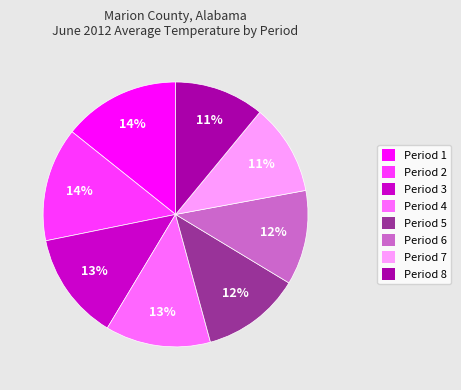

Count the number of slices in the pie.

8